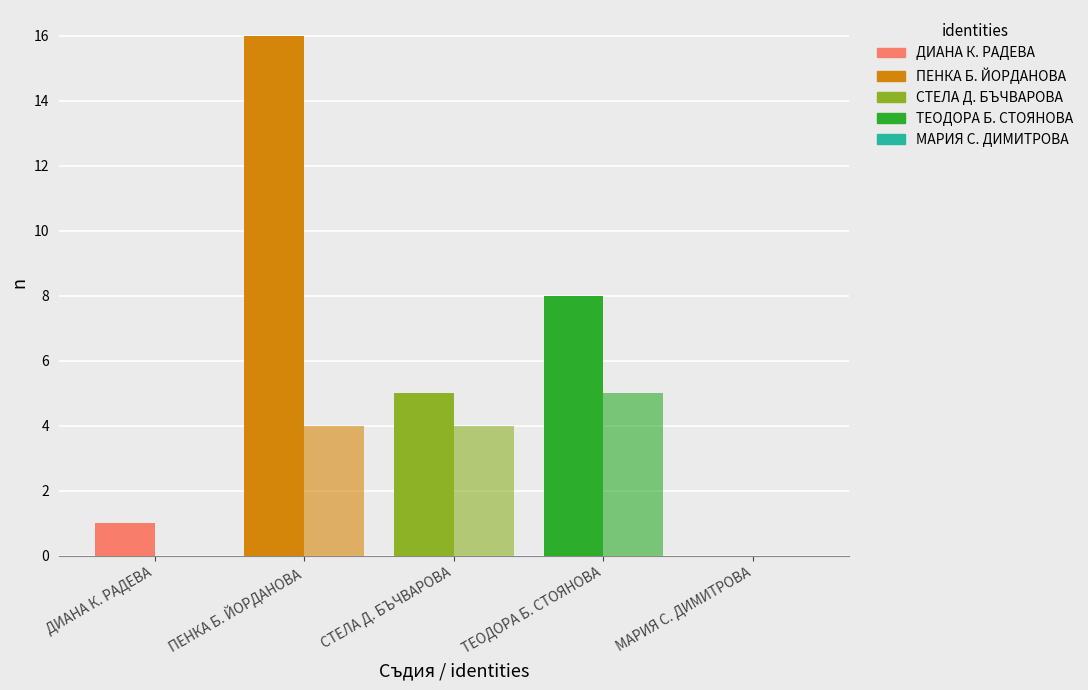

What is the difference between the ОПРЕДЕЛЕНИЯ values at МАРИЯ С. ДИМИТРОВА and ТЕОДОРА Б. СТОЯНОВА?

5